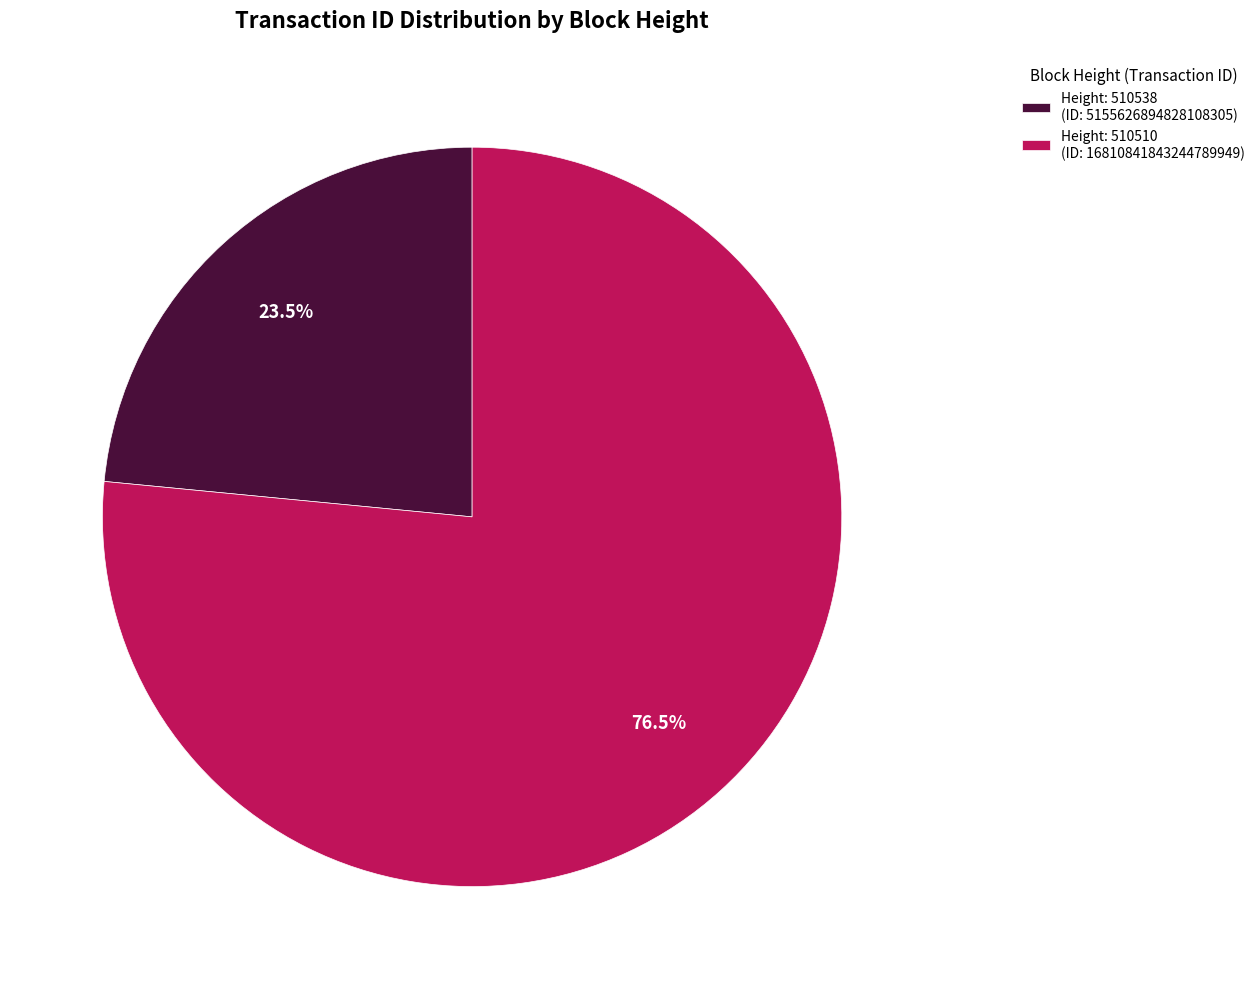

How many segments does this pie chart have?

2